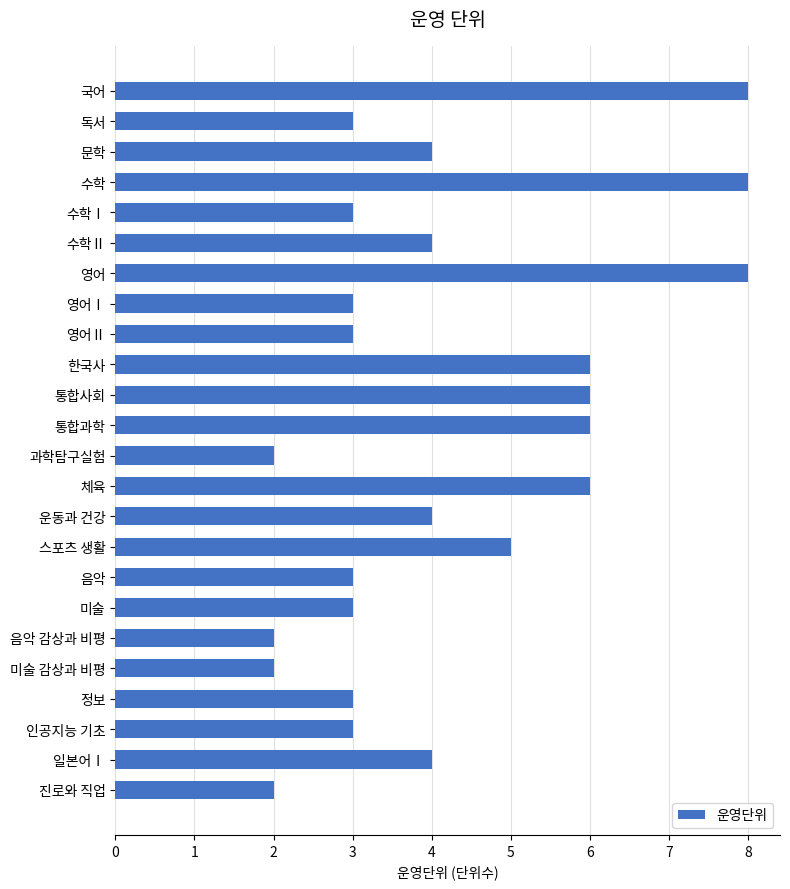

Between 진로와 직업 and 수학, which is larger?

수학